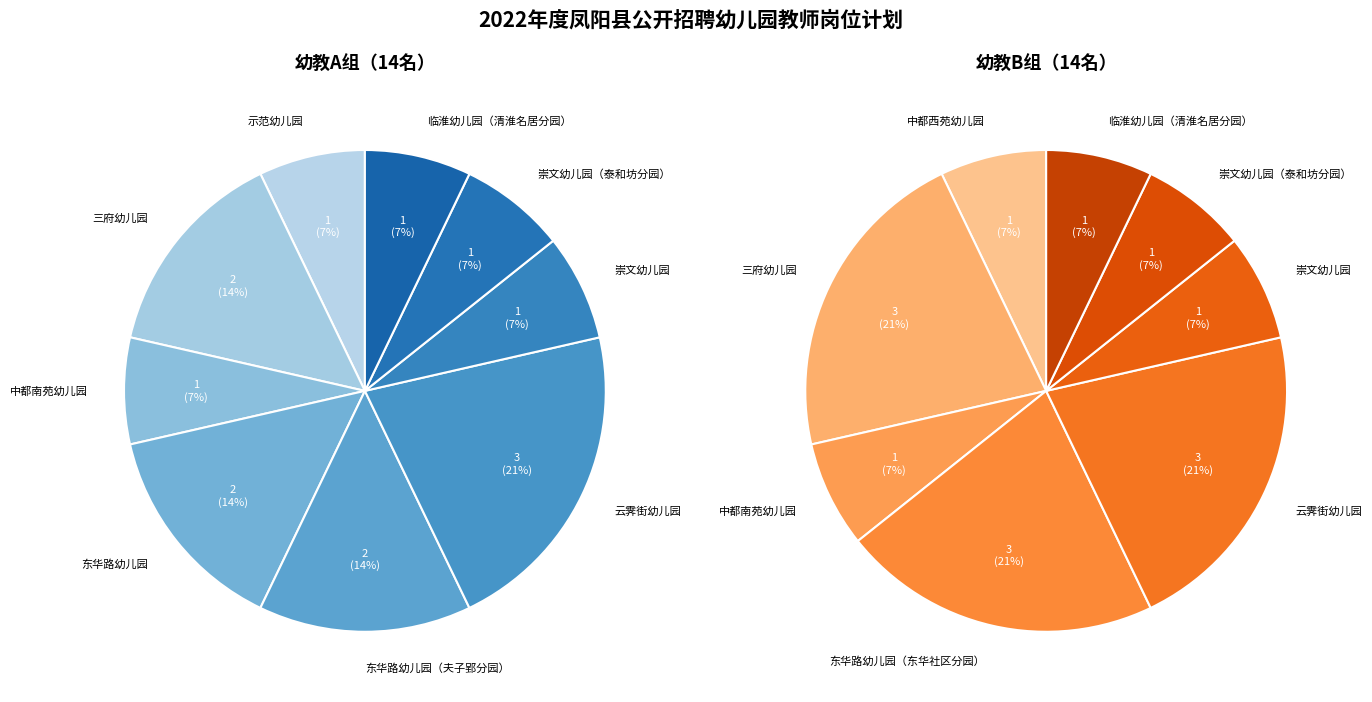

To the nearest percent, what portion does 示范幼儿园 represent?

7%